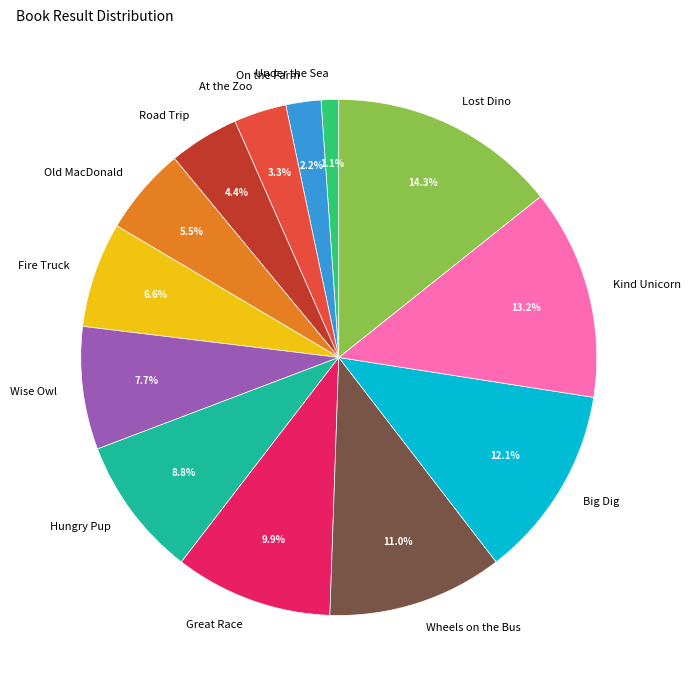

To the nearest percent, what is the combined percentage of Old MacDonald and Road Trip?

10%